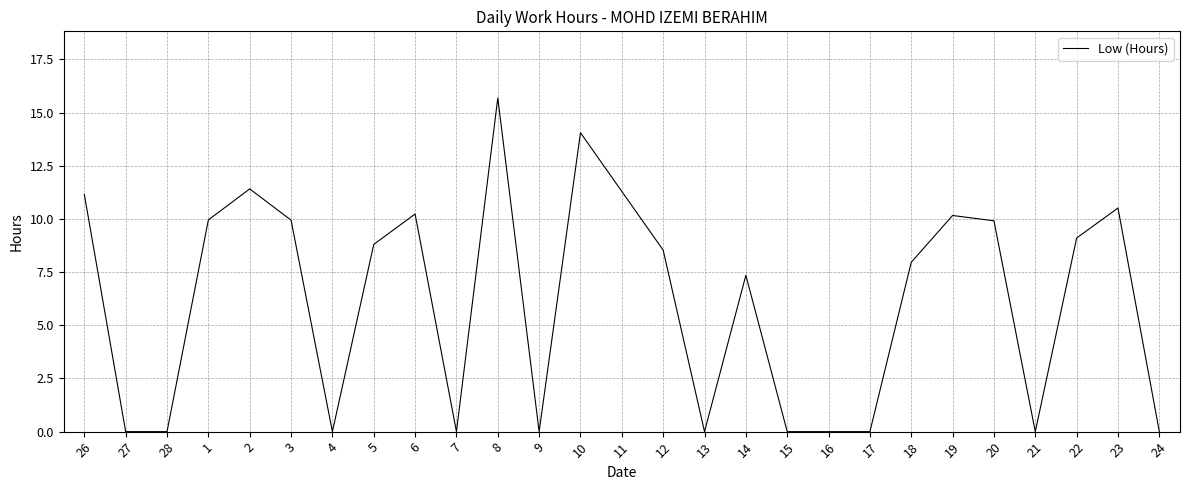

What position from the right is 19?

6